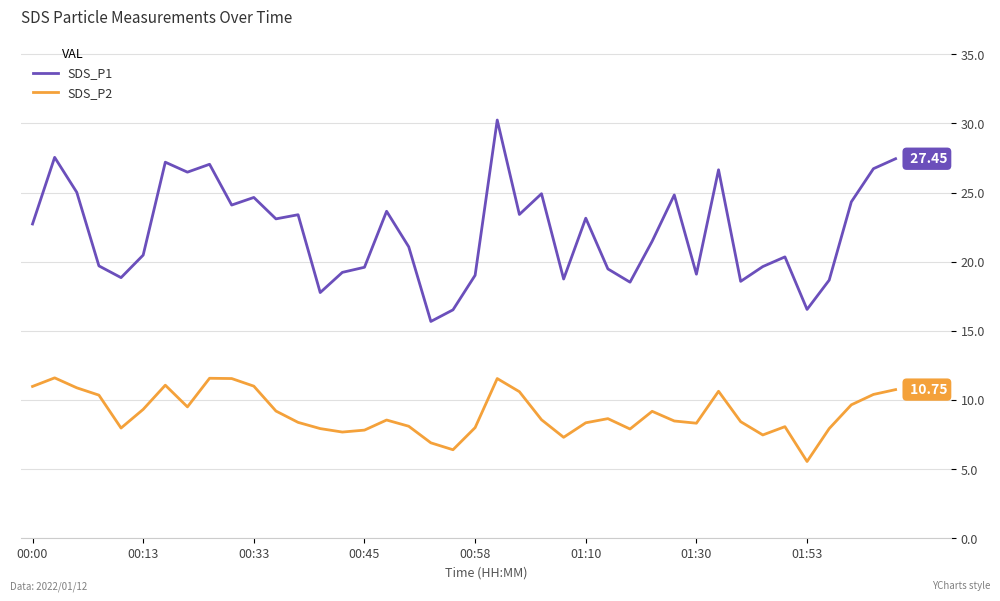

Is this an area chart (filled region under the line)?

No